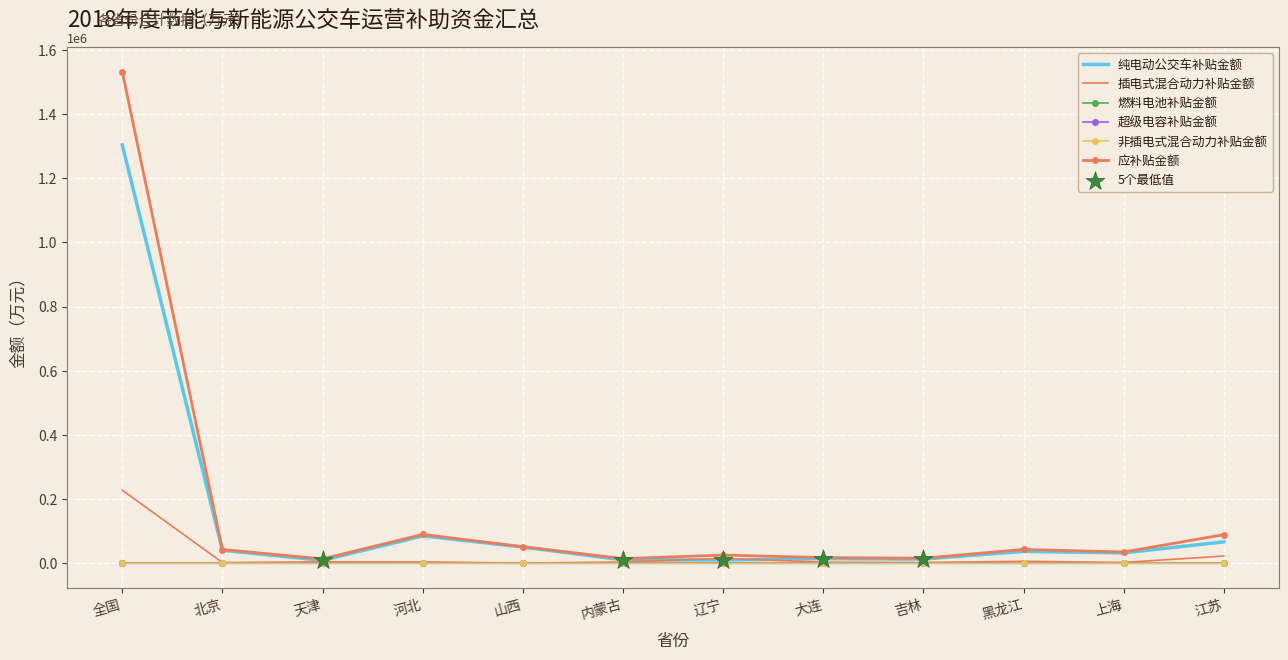

What is the total value across all series at 辽宁?

51072